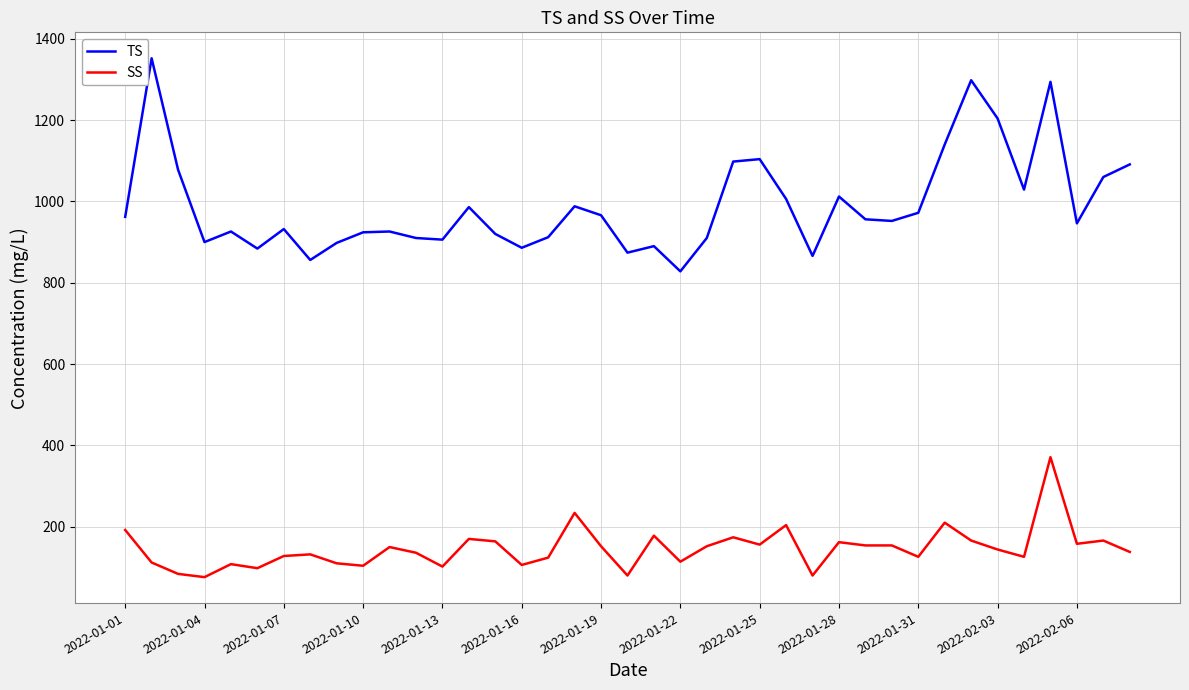

What are all the series names shown in the legend?

TS, SS